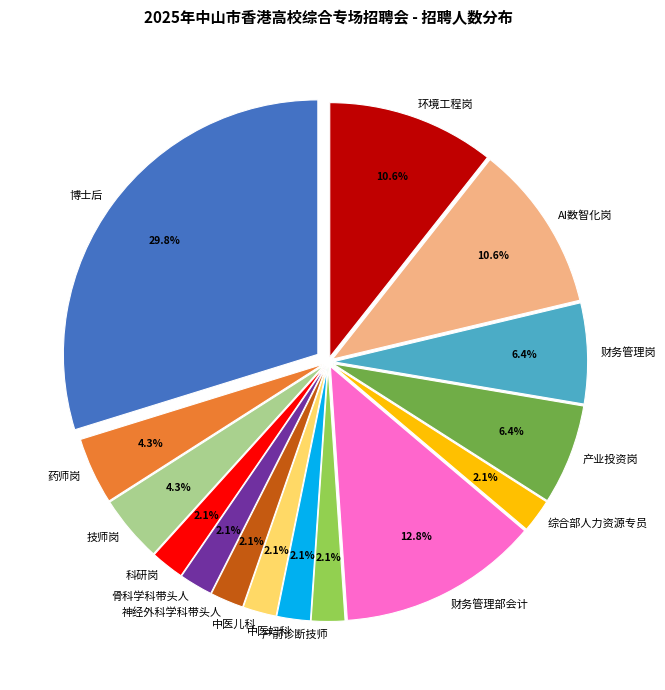

To the nearest percent, what portion does 产业投资岗 represent?

6%